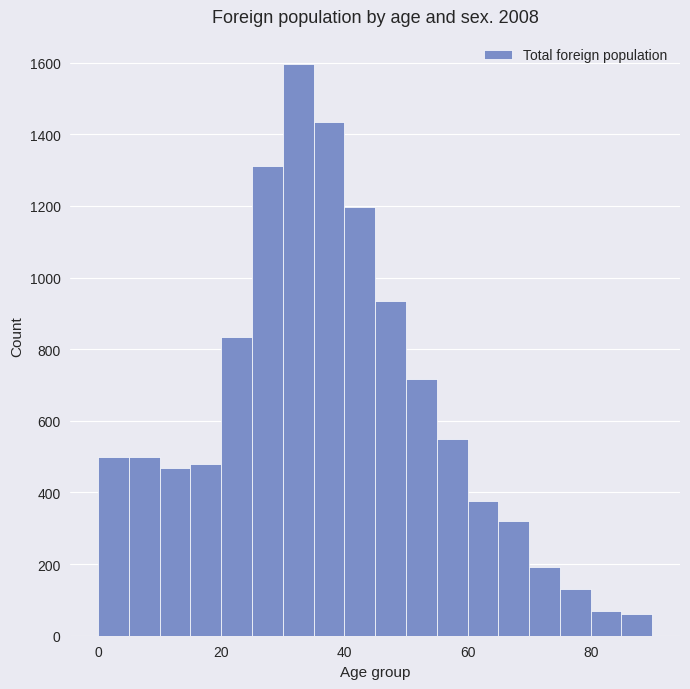

Around what value on the x-axis is the tallest bar? Give the approximate position of its centre, as read against the axis.

32